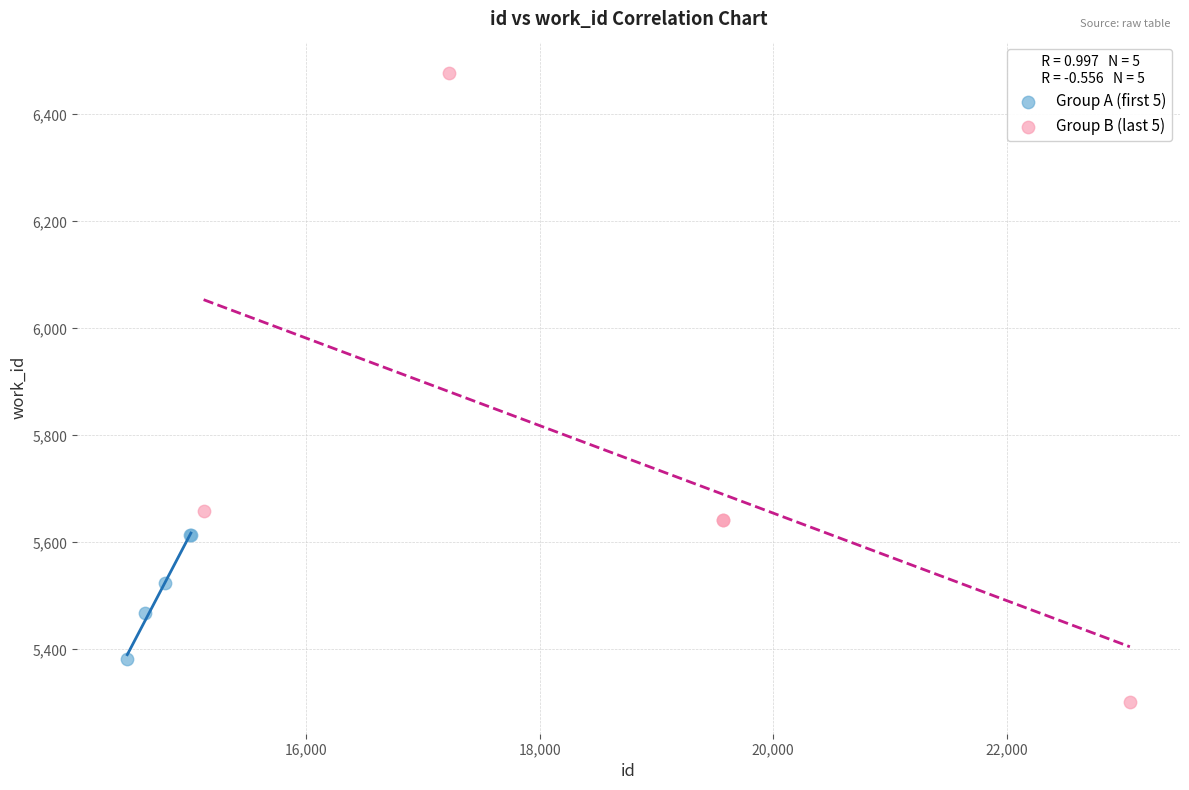

Which series contains the highest Y value?

Group B (last 5)